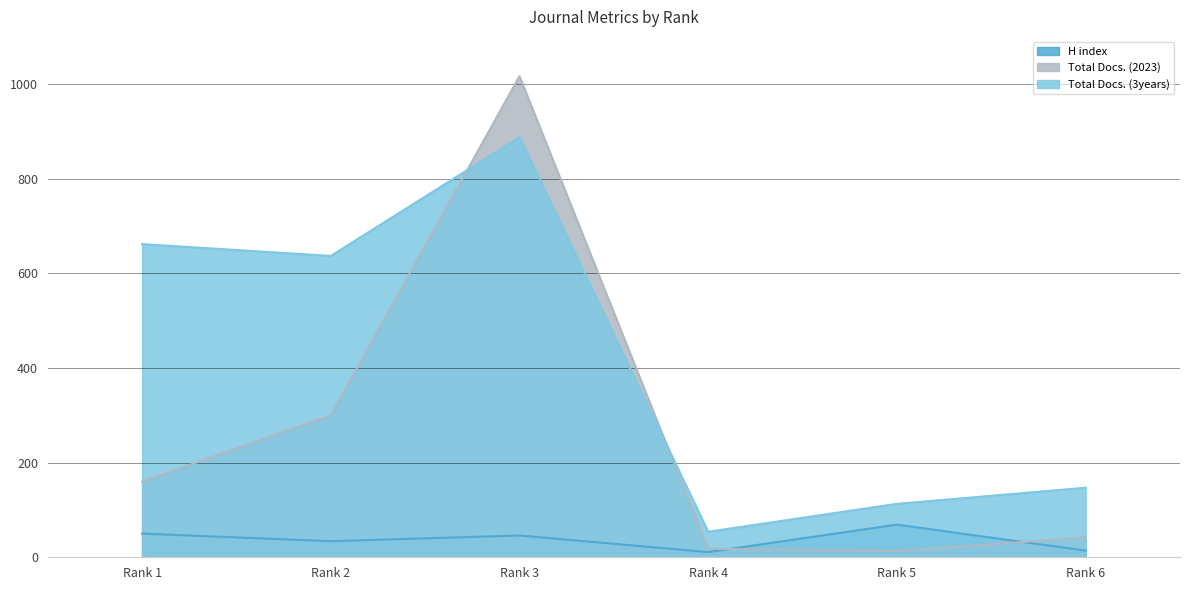

How many data points does each series have?

6